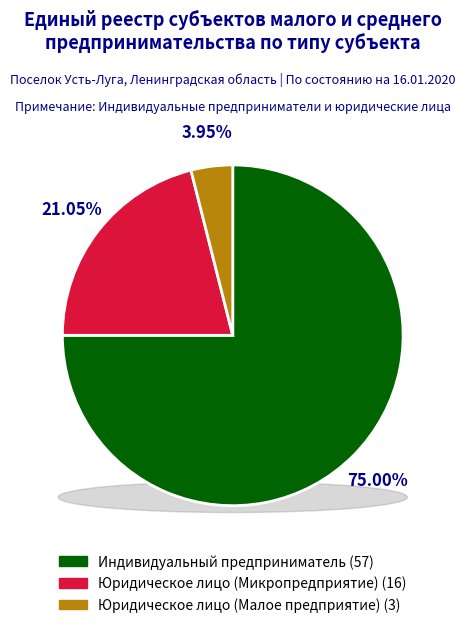

How many slices are in this pie chart?

3